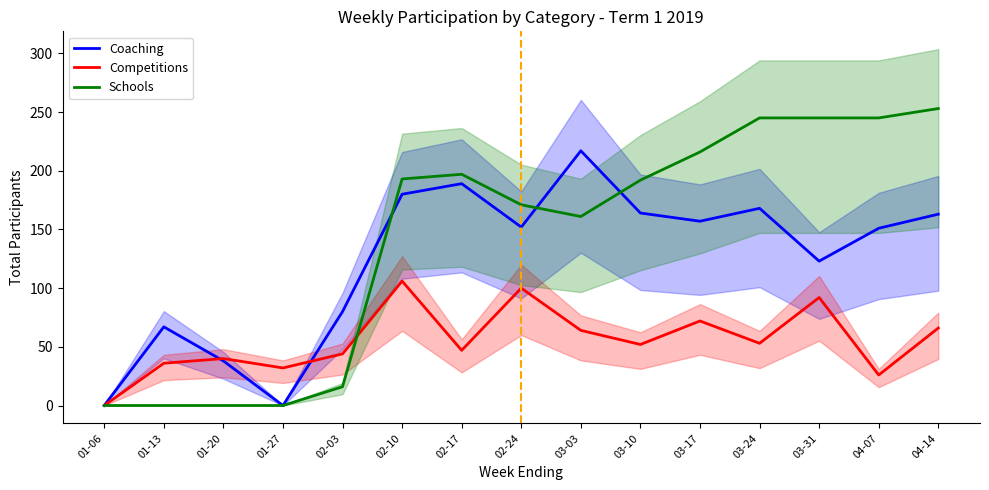

Where do Competitions and Coaching first cross each other?

01-13 and 01-20